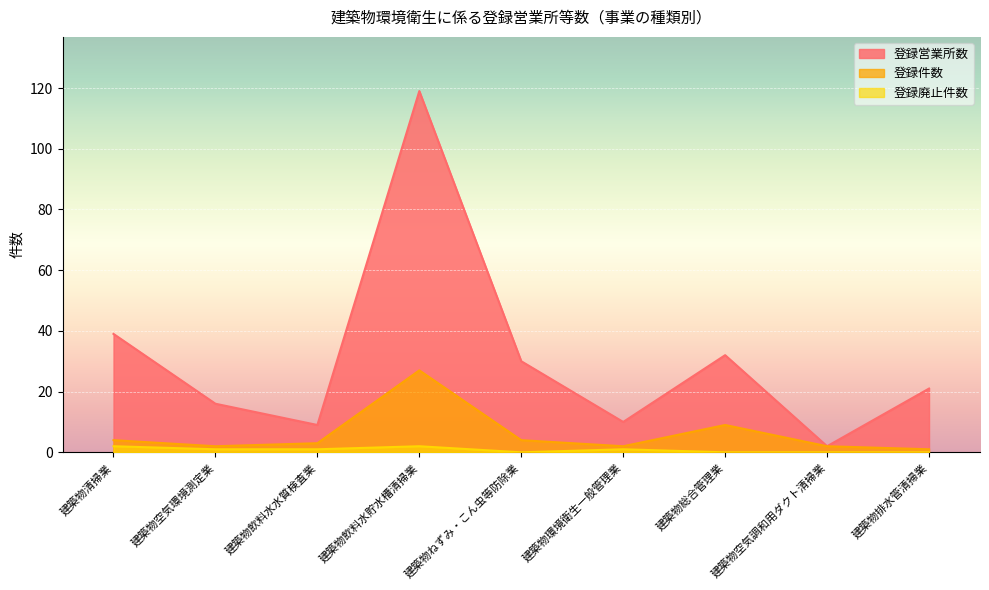

What is the sum of the 登録営業所数 values at 建築物空気環境測定業 and 建築物飲料水貯水槽清掃業?

135